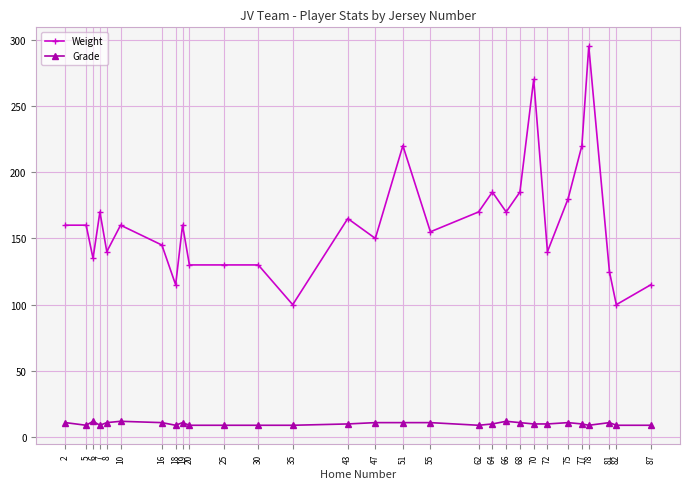

What is the difference between the maximum and minimum values in the Grade series?

3